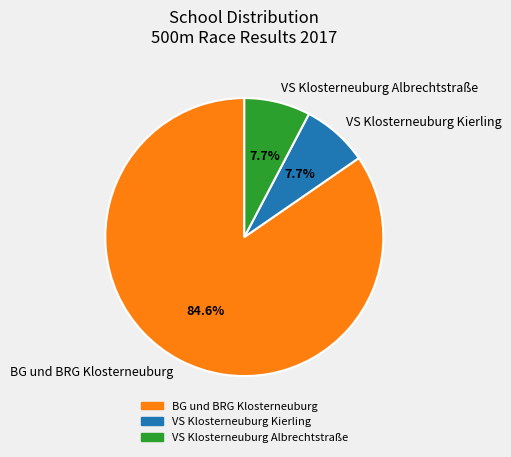

To the nearest percent, what portion does VS Klosterneuburg Kierling represent?

8%